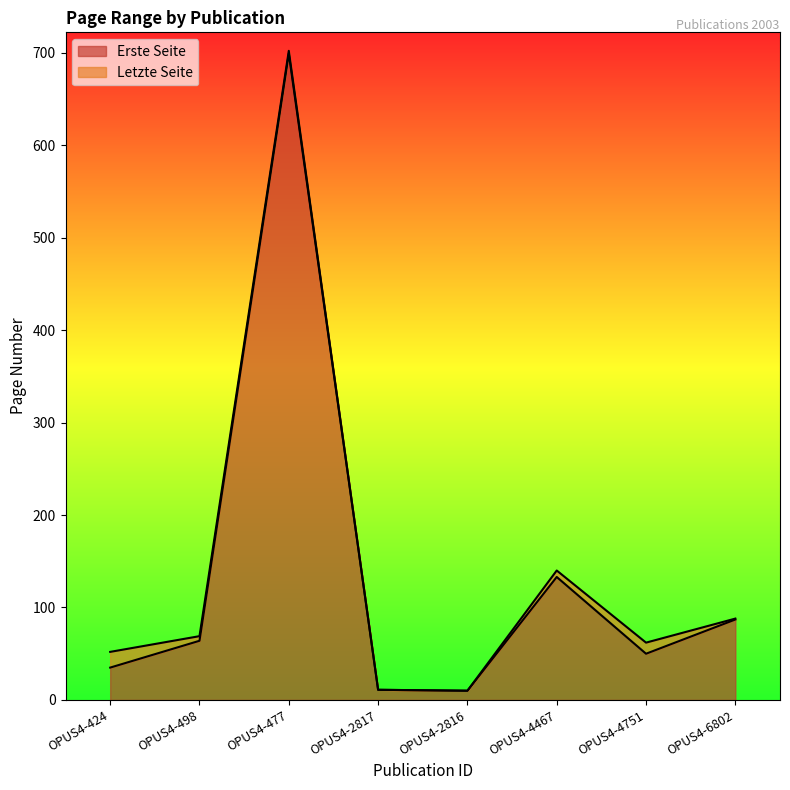

Which has a higher value, OPUS4-477 or OPUS4-424?

OPUS4-477